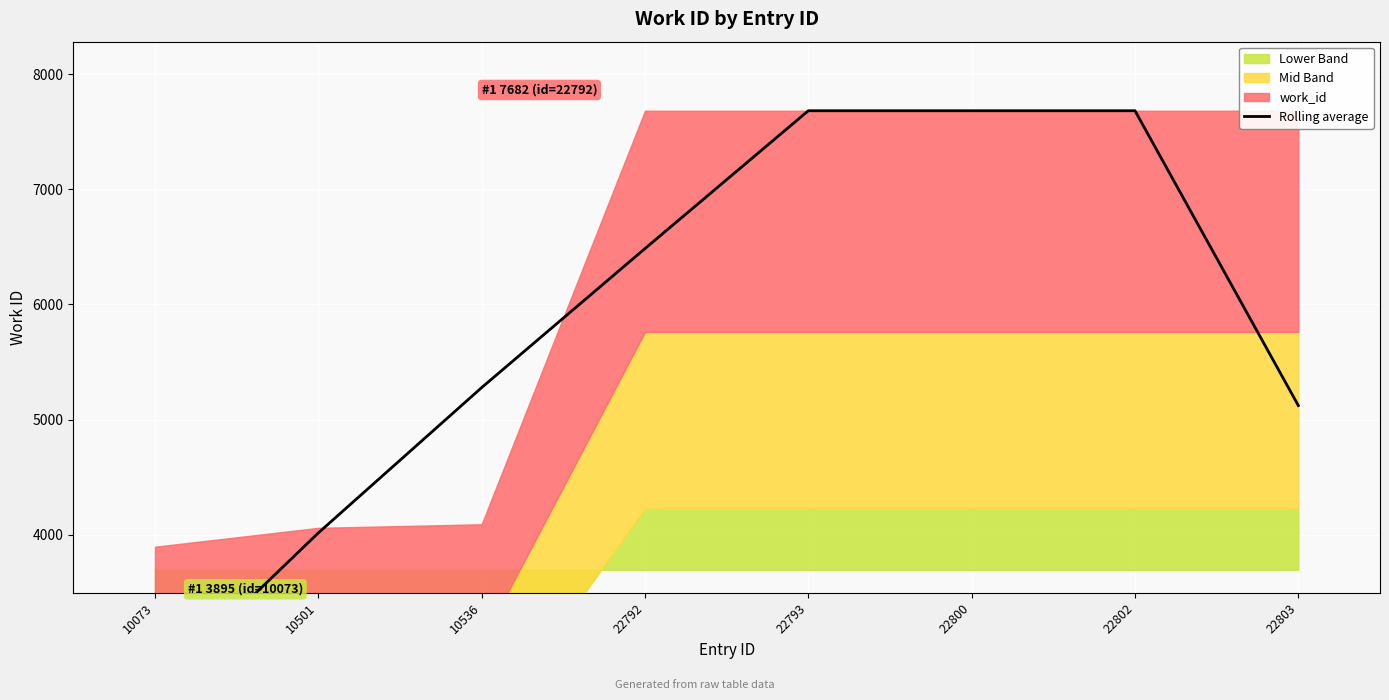

What is the sum of all values?

46595.0